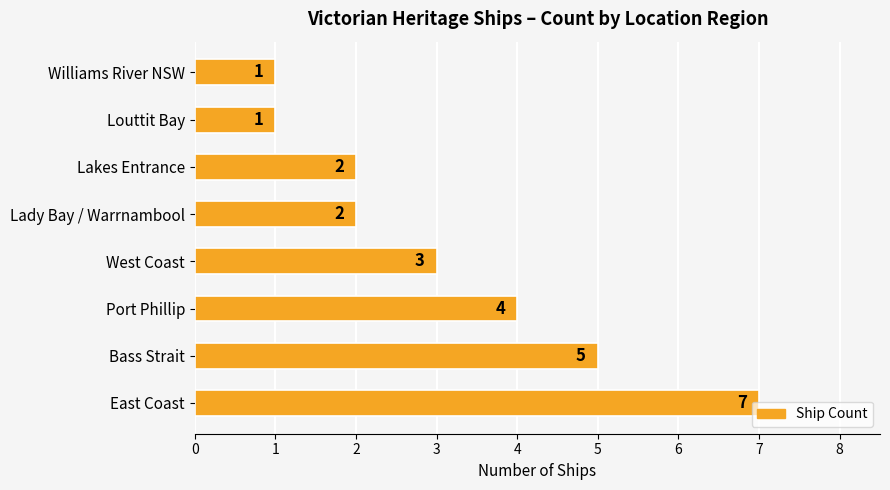

Where is the data nearest to the value 4?

Port Phillip